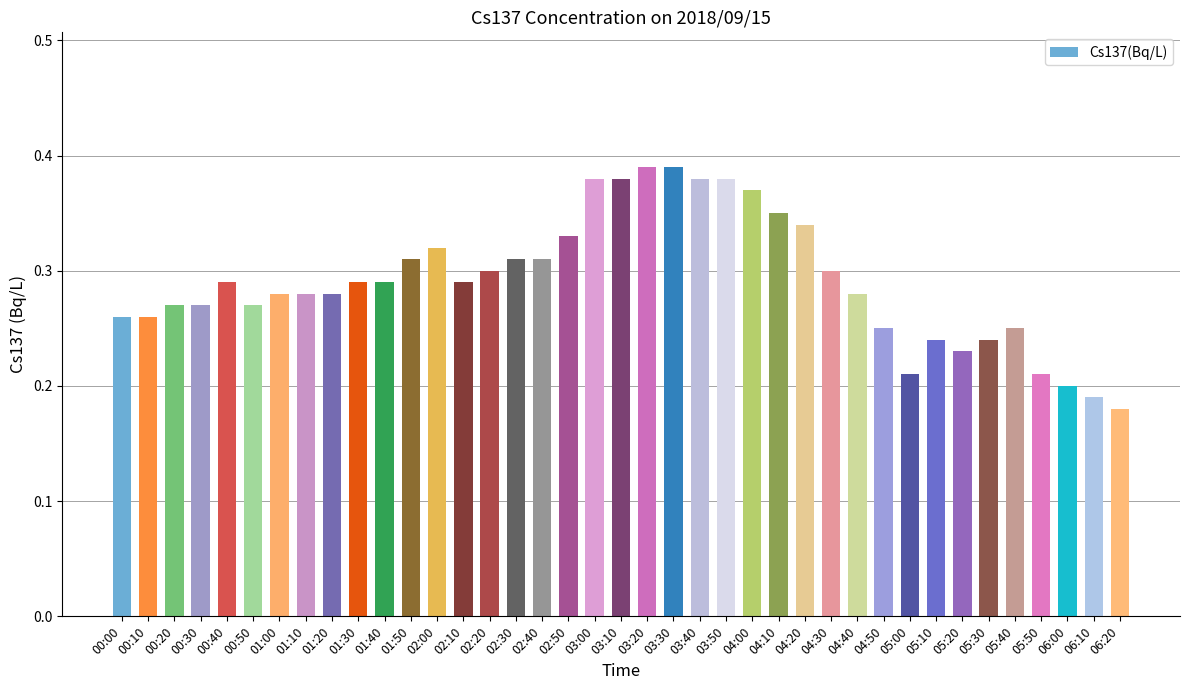

What is the sum of the values at 03:00 and 00:30?

0.7